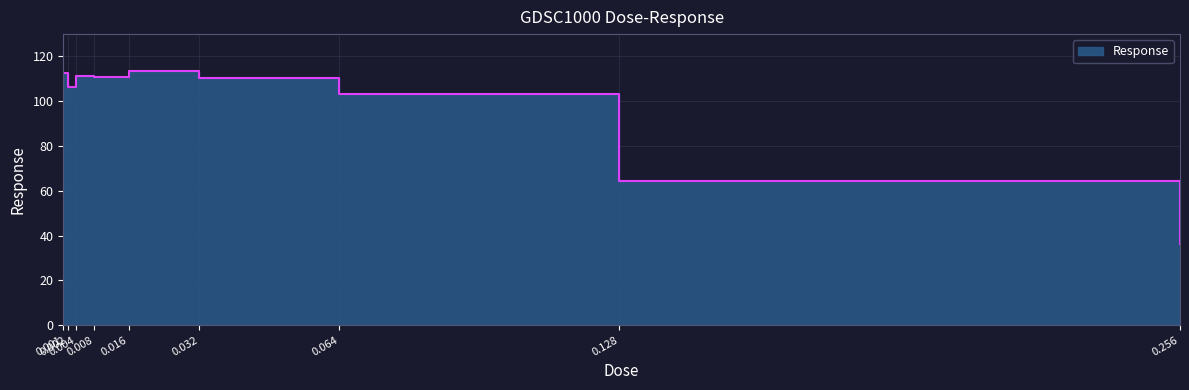

The value at 0.002 is 106.3. True or false?

True